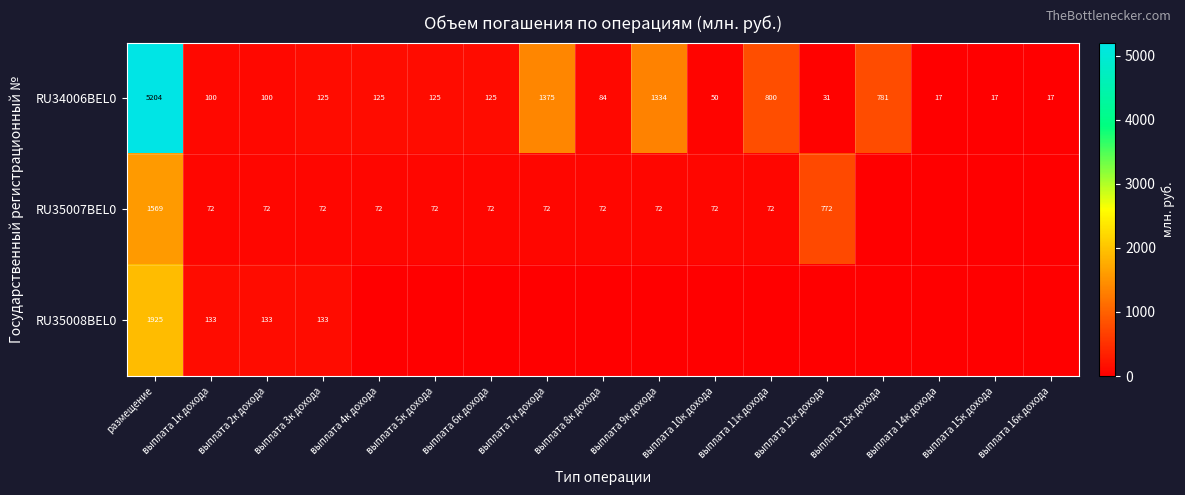

What value does the RU34006BEL0 series have at выплата 5к дохода?

125